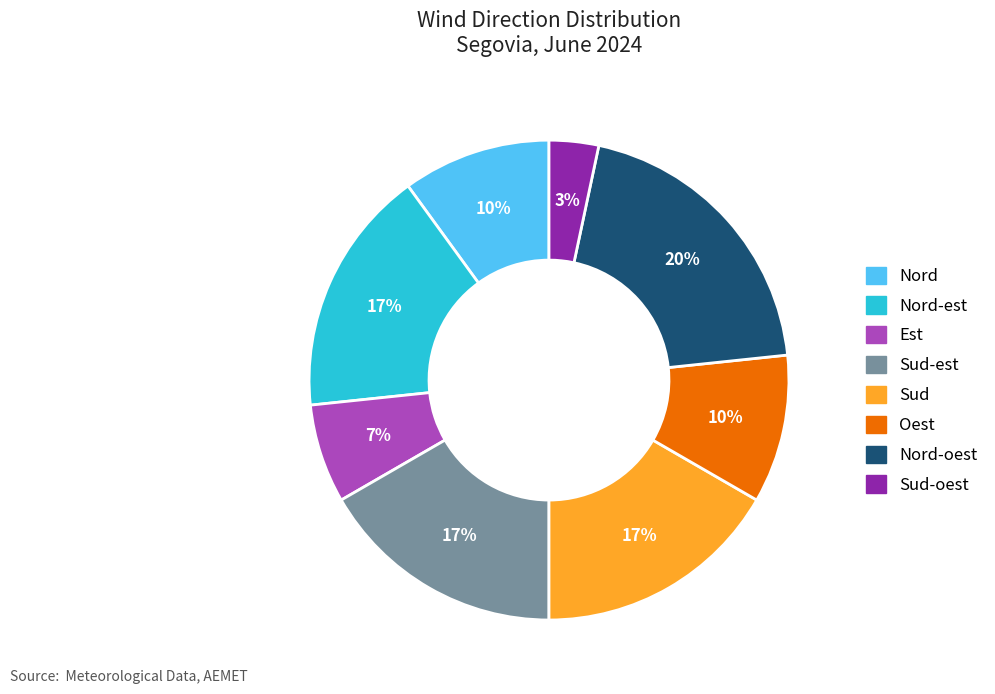

Do Nord and Sud-oest together represent more than half of the pie?

No